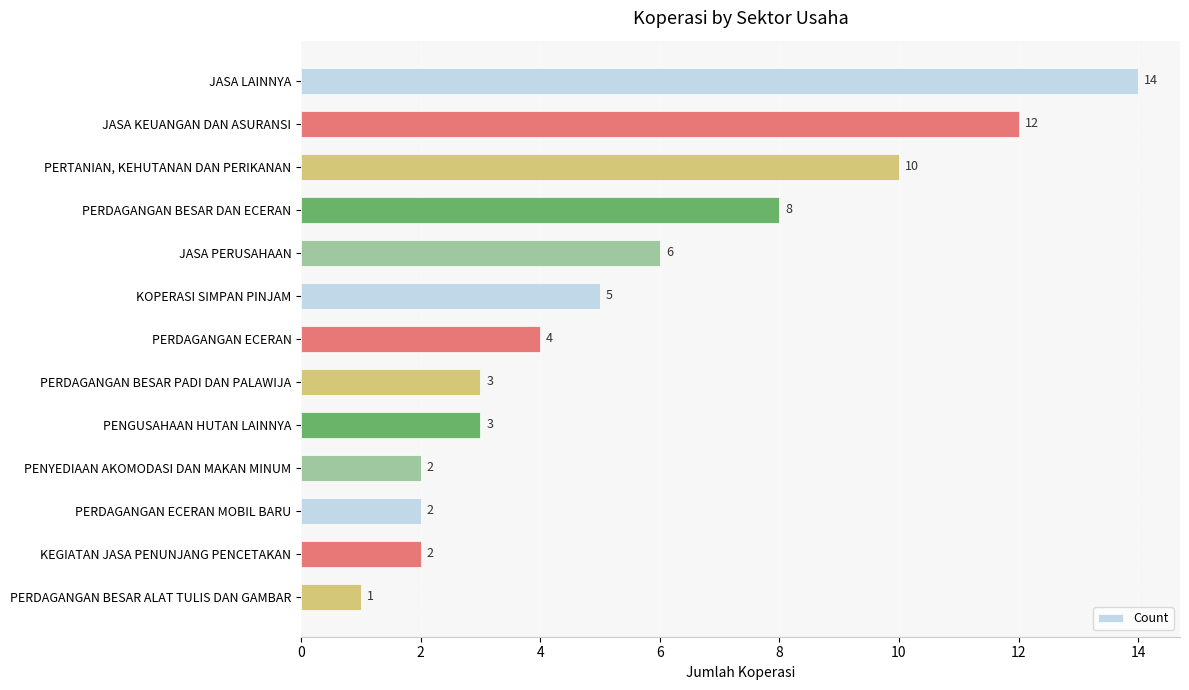

Reading top to bottom, extract all data points from this chart.

JASA LAINNYA=14	JASA KEUANGAN DAN ASURANSI=12	PERTANIAN, KEHUTANAN DAN PERIKANAN=10	PERDAGANGAN BESAR DAN ECERAN=8	JASA PERUSAHAAN=6	KOPERASI SIMPAN PINJAM=5	PERDAGANGAN ECERAN=4	PERDAGANGAN BESAR PADI DAN PALAWIJA=3	PENGUSAHAAN HUTAN LAINNYA=3	PENYEDIAAN AKOMODASI DAN MAKAN MINUM=2	PERDAGANGAN ECERAN MOBIL BARU=2	KEGIATAN JASA PENUNJANG PENCETAKAN=2	PERDAGANGAN BESAR ALAT TULIS DAN GAMBAR=1